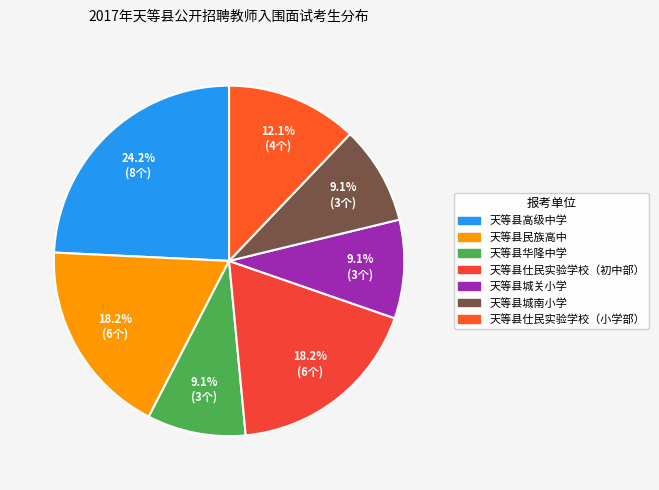

Does 天等县高级中学 account for over 50% of the chart?

No